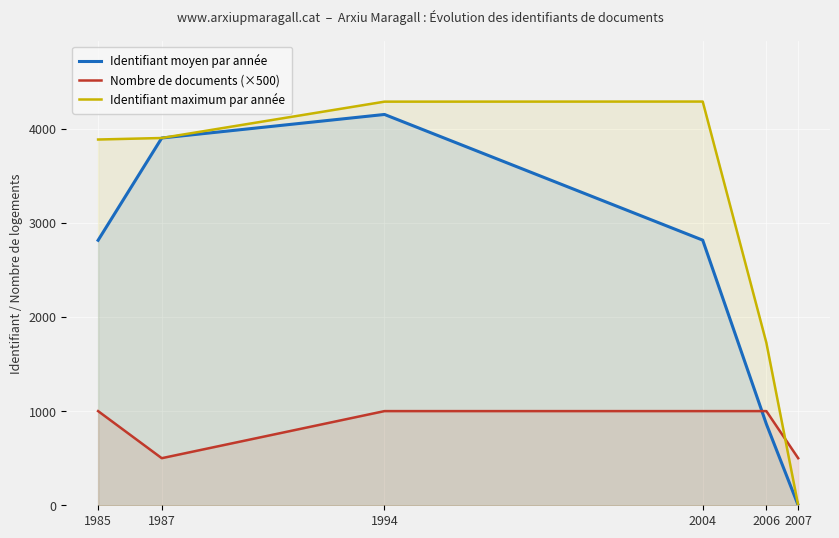

Reading left to right, extract all data points from this chart.

Identifiant moyen par année: 1985=2814.0	1987=3900.0	1994=4150.0	2004=2815.5	2006=863.0	2007=0.0
Nombre de documents (×500): 1985=1000.0	1987=500.0	1994=1000.0	2004=1000.0	2006=1000.0	2007=500.0
Identifiant maximum par année: 1985=3884.0	1987=3900.0	1994=4286.0	2004=4287.0	2006=1726.0	2007=0.0